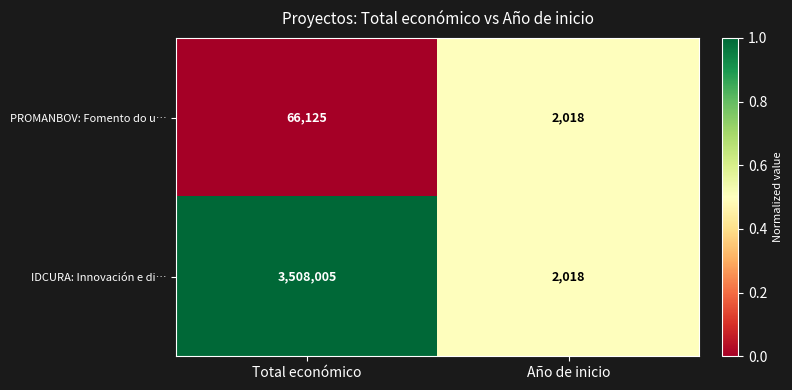

Is it true that IDCURA: Innovación e di… equals 1254 at Año de inicio?

False